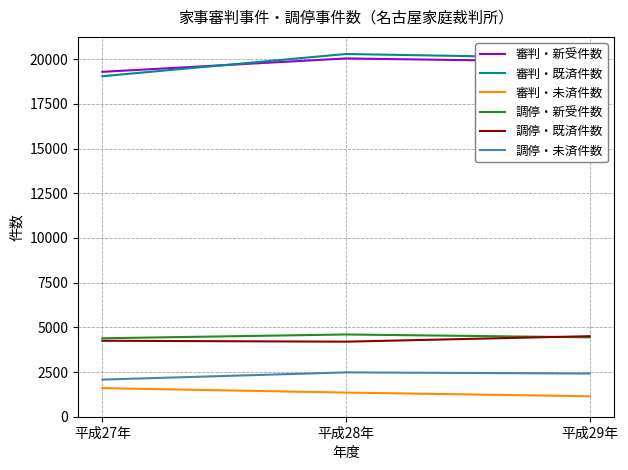

What is the total value across all series at 平成27年?

50654